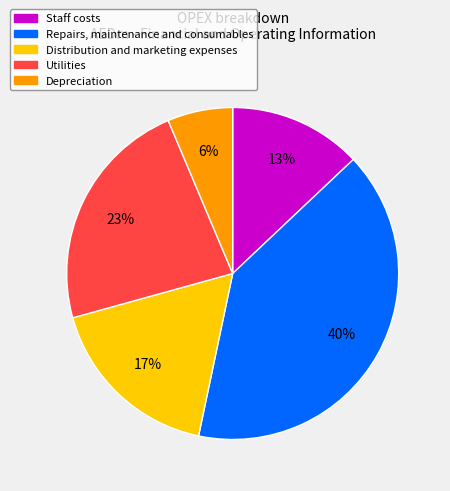

To the nearest percent, what is the difference between the largest and smallest slice percentages?

34%